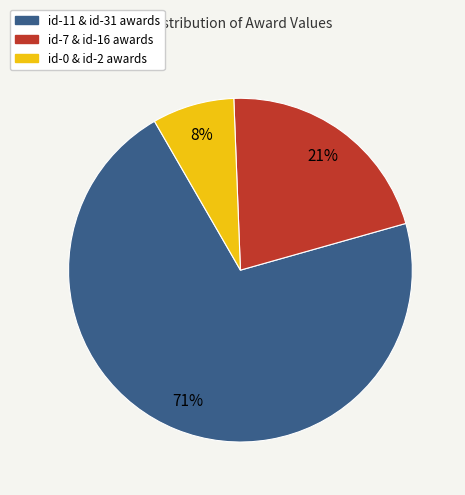

How many slices are in this pie chart?

3